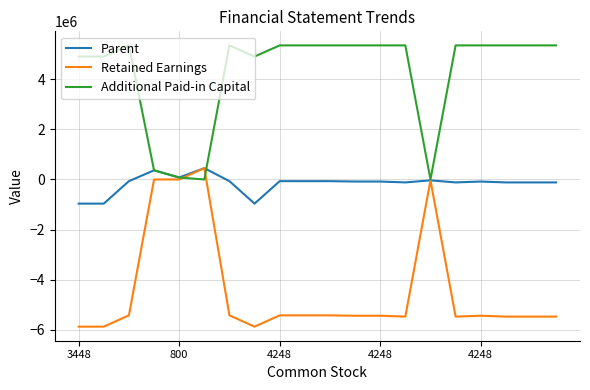

Rank the series by their average value, from lowest to highest.

Retained Earnings, Parent, Additional Paid-in Capital